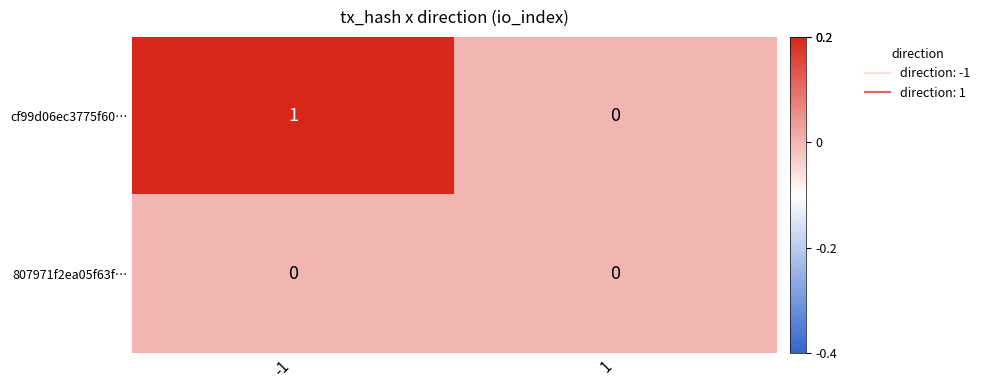

Is it true that cf99d06ec3775f60… equals 1 at -1?

True